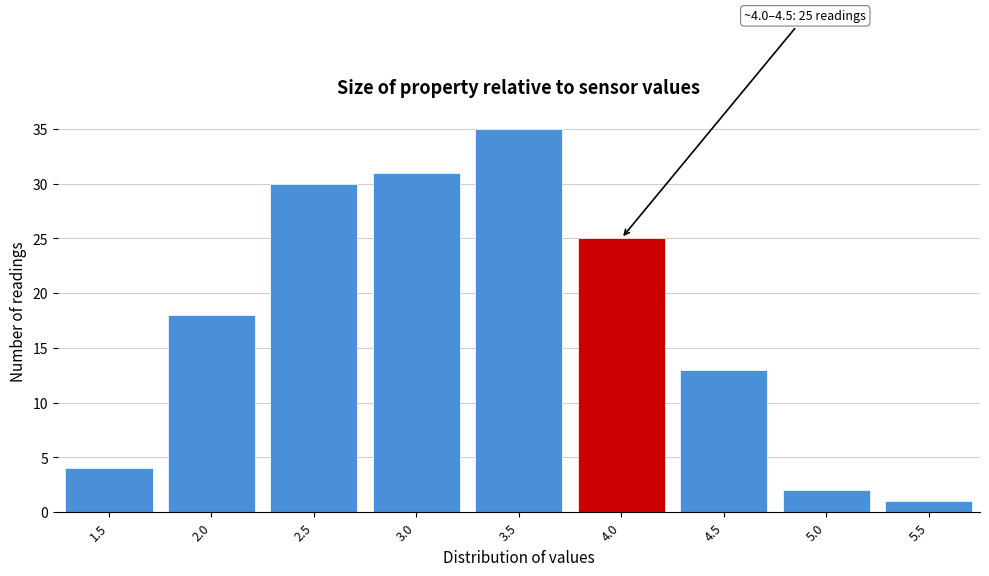

Reading left to right, transcribe all the data shown in this chart.

1.5=4	2.0=18	2.5=30	3.0=31	3.5=35	4.0=25	4.5=13	5.0=2	5.5=1